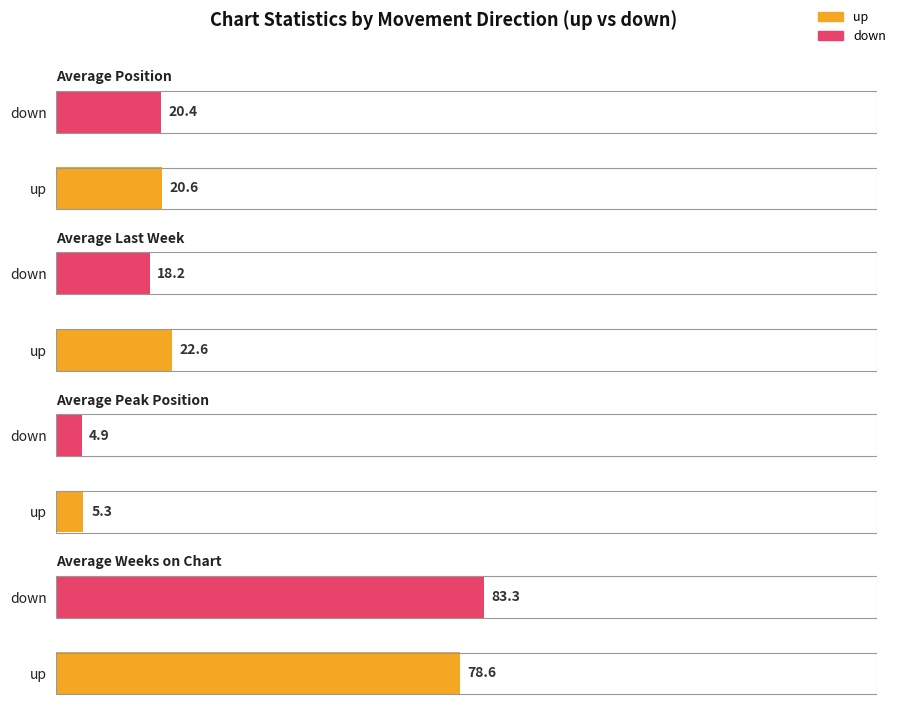

What is the label of the 2nd bar from the right?

up